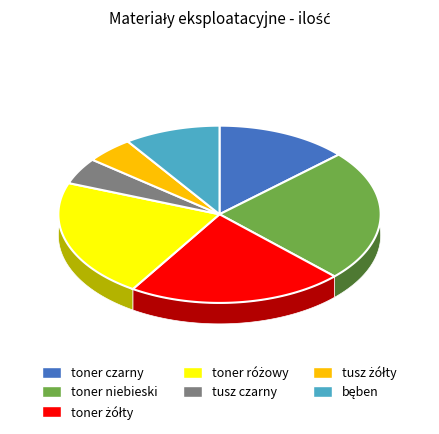

The toner niebieski slice represents 24% of the pie. True or false?

True